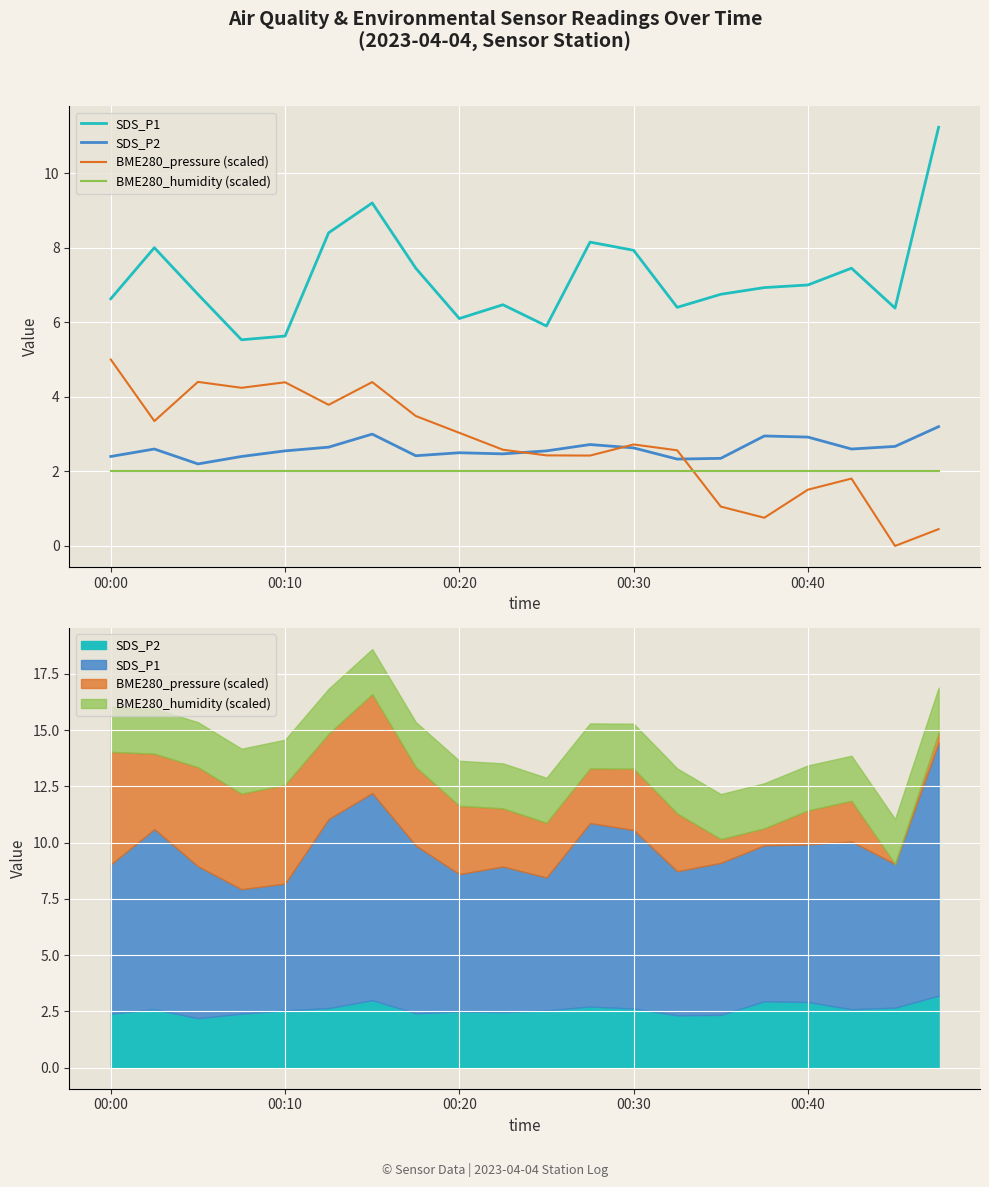

What is the minimum value for SDS_P2?

2.2